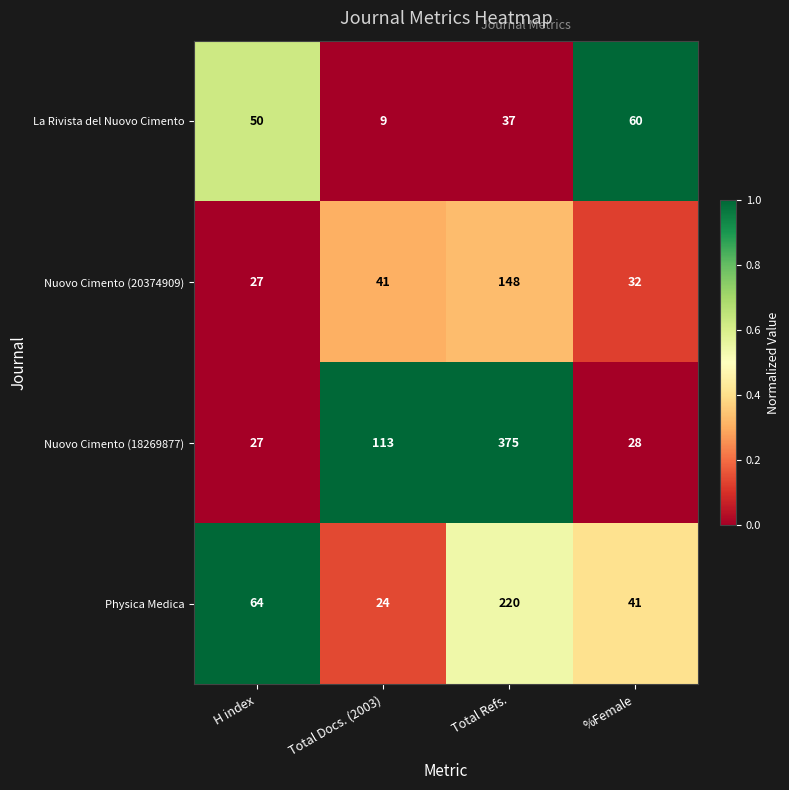

What is the difference between the highest and lowest values at H index?

37